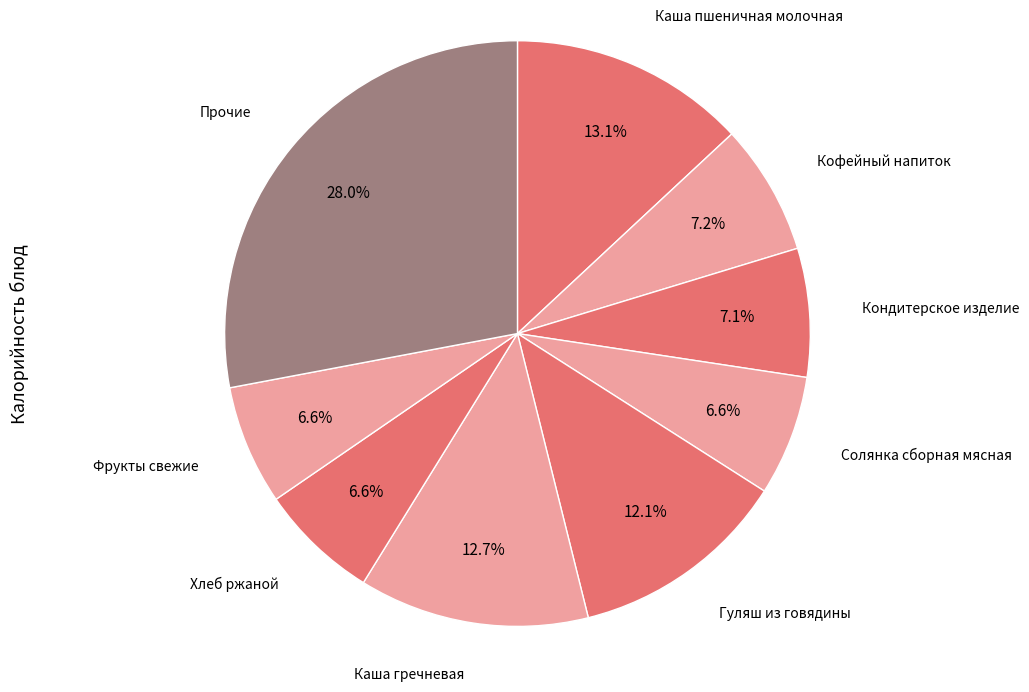

How many slices are in this pie chart?

9